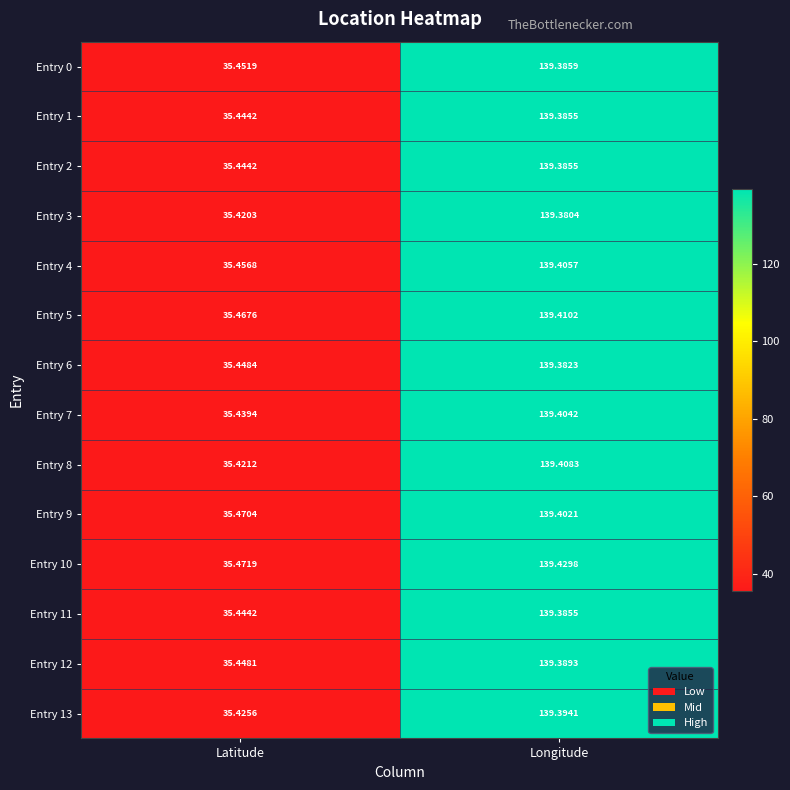

Which series has the widest spread of values?

Entry 8